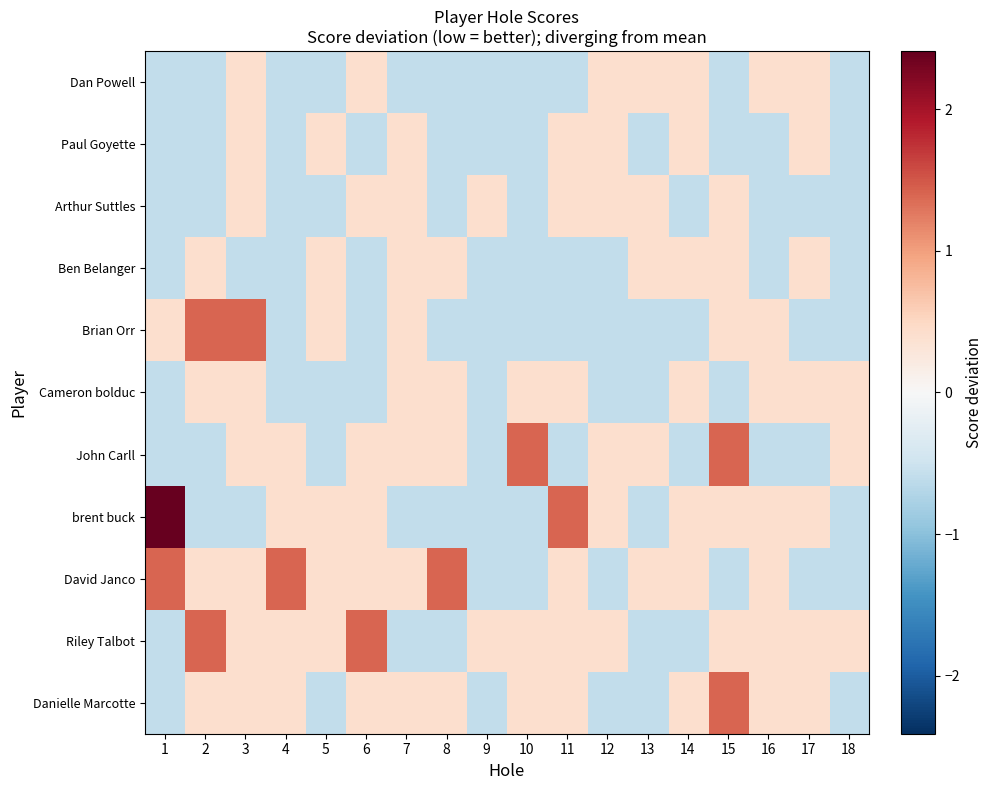

Between 8 and 16, which is larger?

16